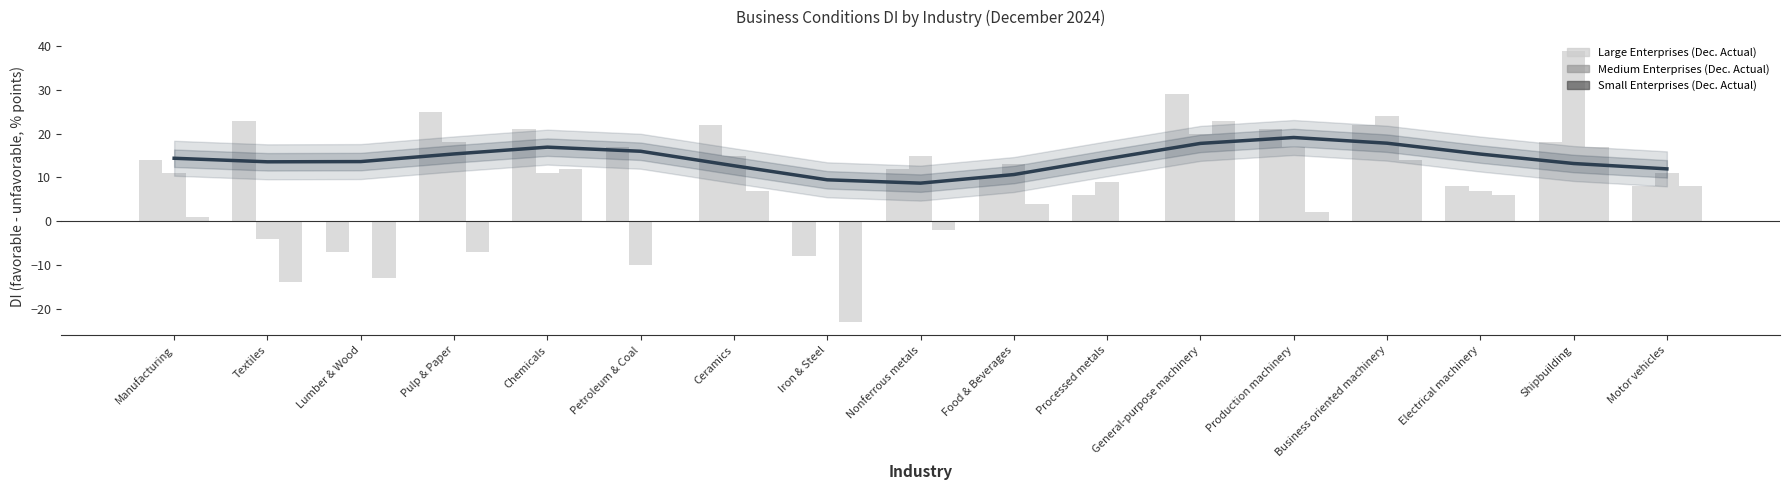

What position from the right is Pulp & Paper?

14